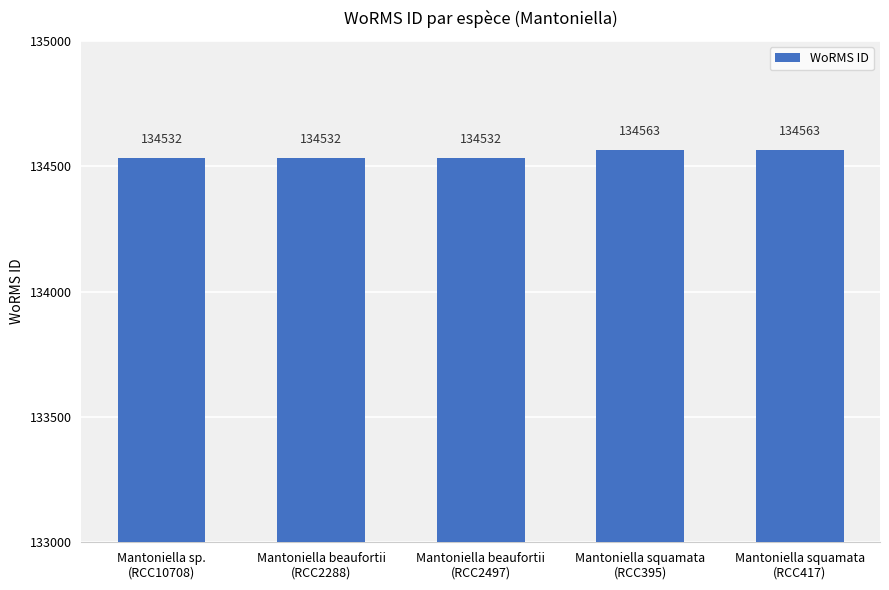

What is the value of the 1st bar from the left?

134532